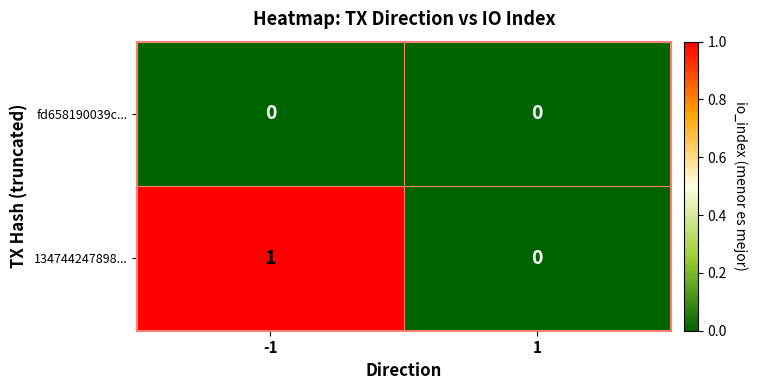

How many categories are shown in the chart?

2